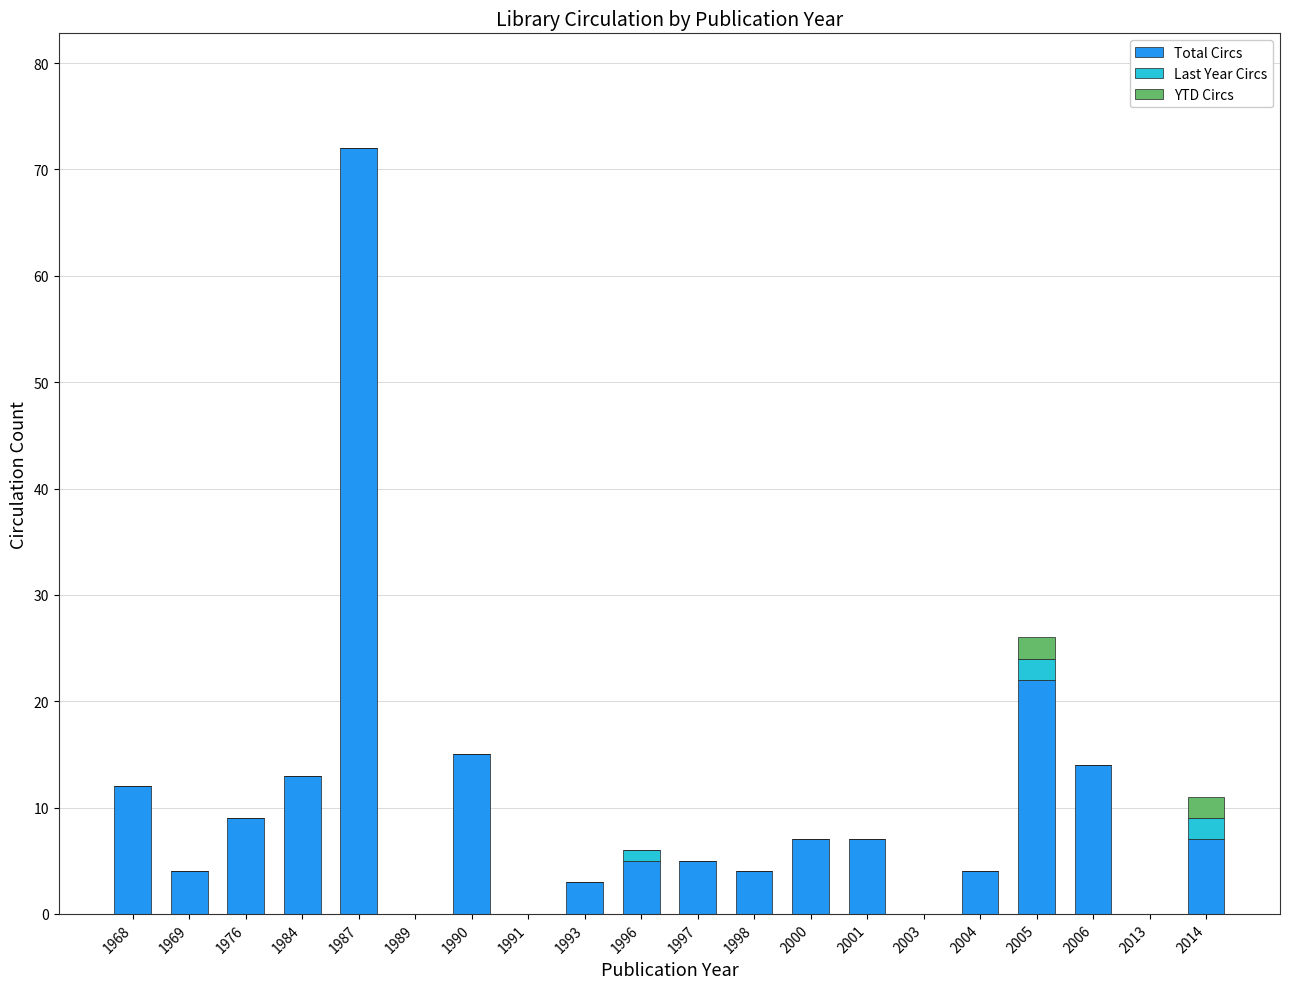

At which label does Total Circs reach its peak?

1987